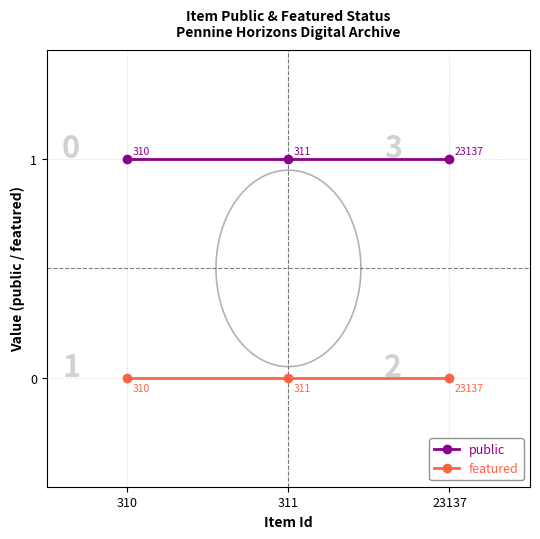

Which category has the highest value in the featured series?

310